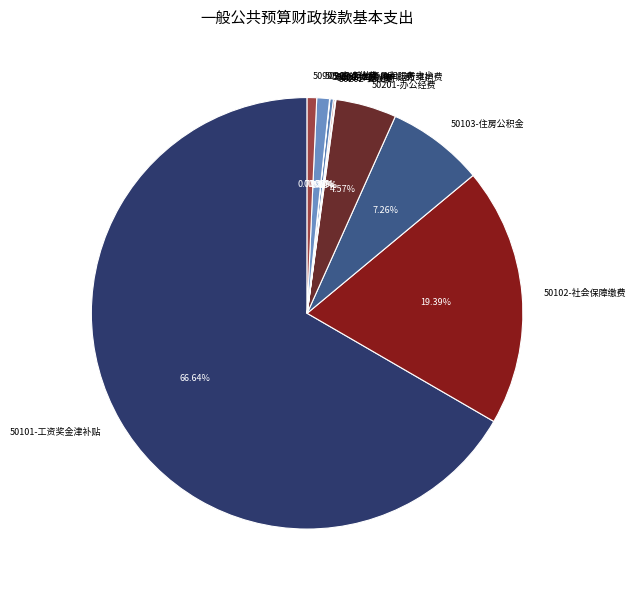

To the nearest percent, what is the difference between the largest and smallest slice percentages?

67%